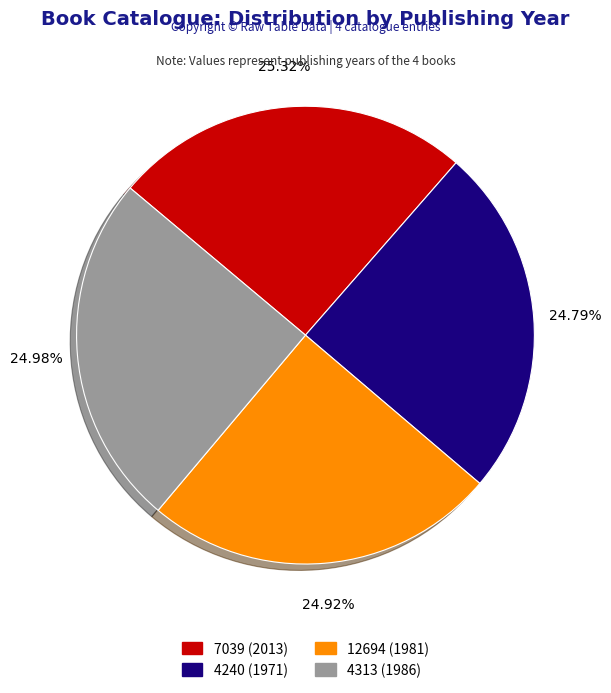

What is the ratio of the value at 4313 (1986) to the value at 7039 (2013)?

1.0